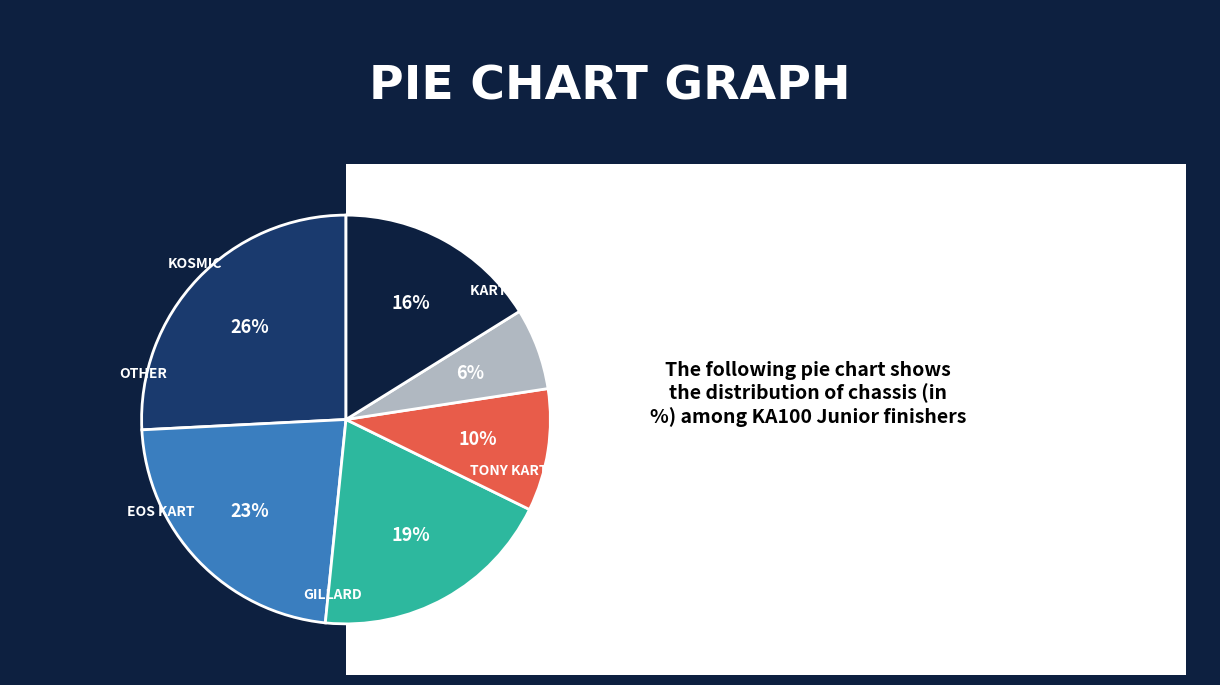

Is there any slice that represents more than half of the pie?

No